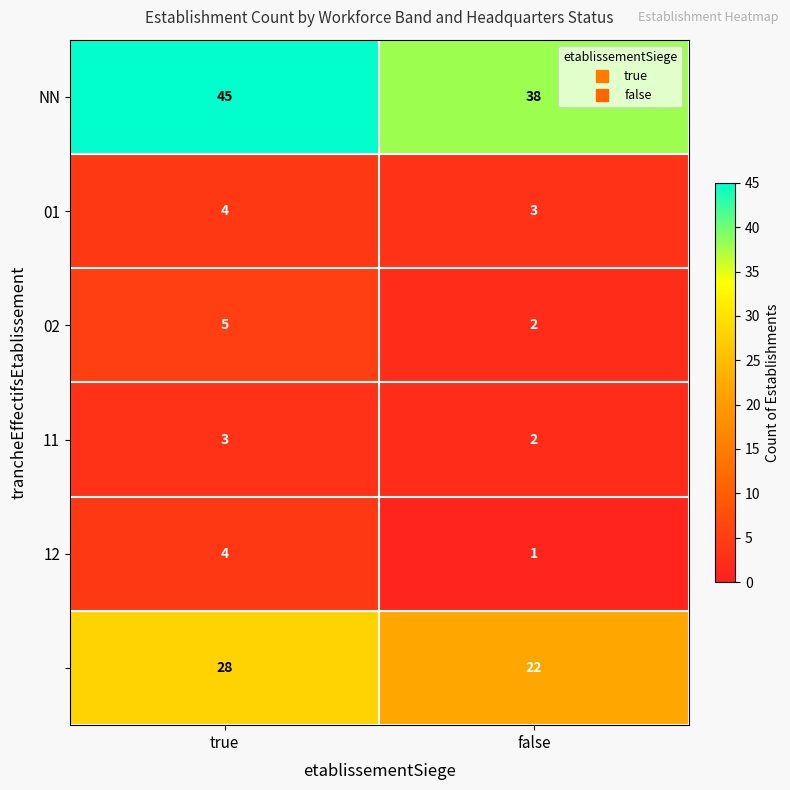

What is the spread (max minus min) of values at false?

37